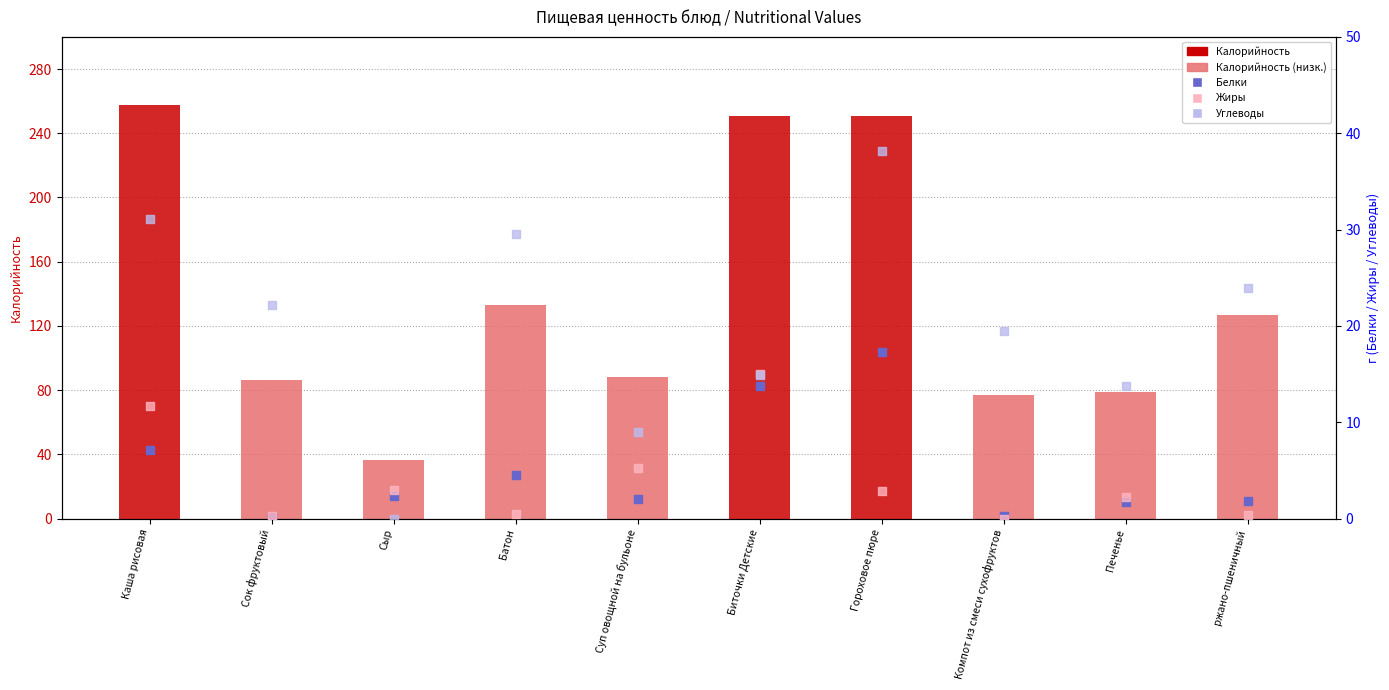

What is the total value across all series at Каша рисовая?

307.5